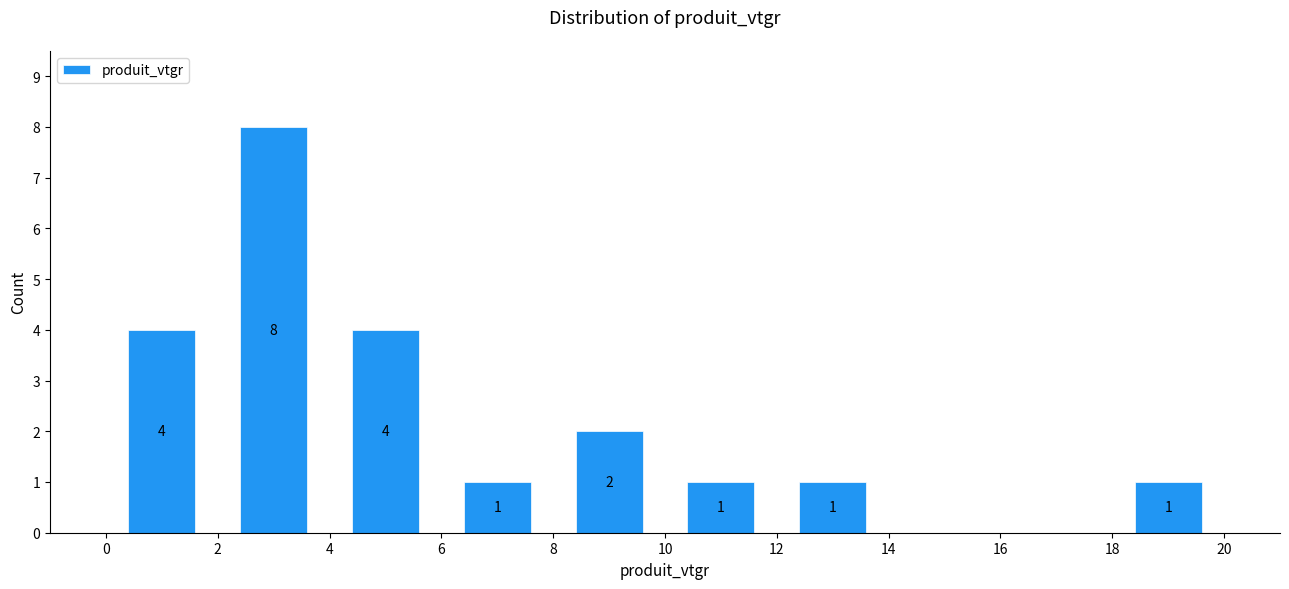

Which range on the x-axis has the tallest bar?

2 to 4